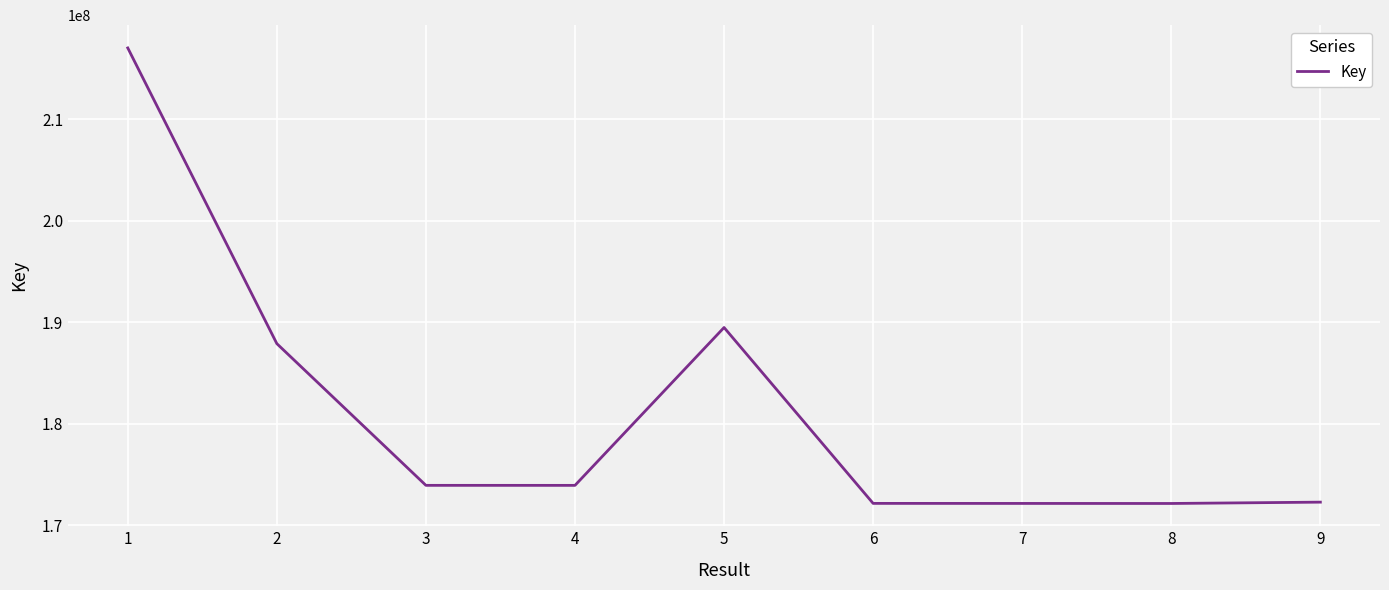

What is the smallest value displayed?

172146652